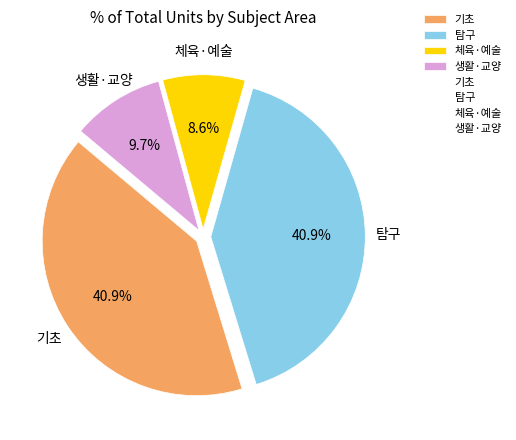

What is the smallest slice in the pie chart?

체육·예술